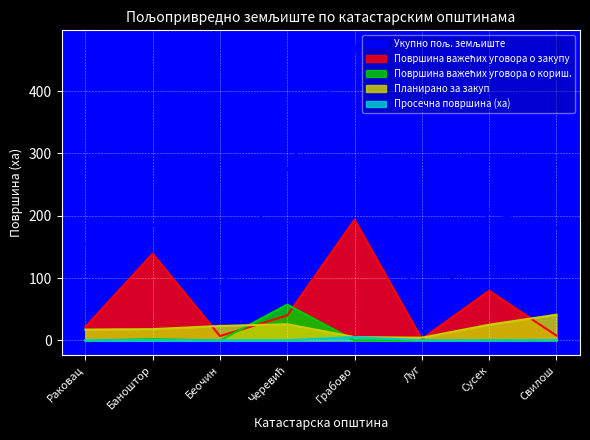

What position from the left is Баноштор?

2